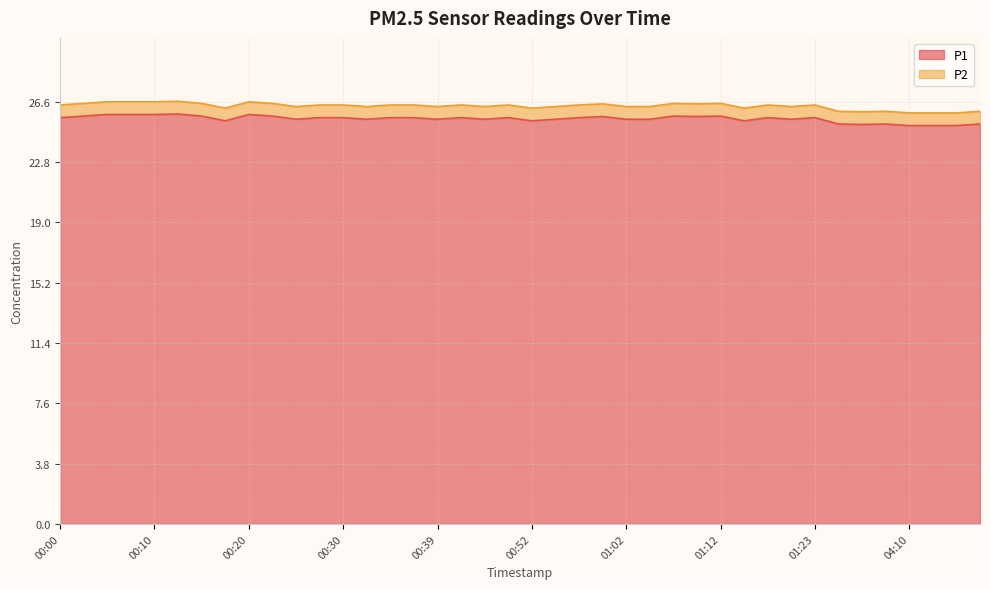

What is the approximate value at 00:37?

25.6